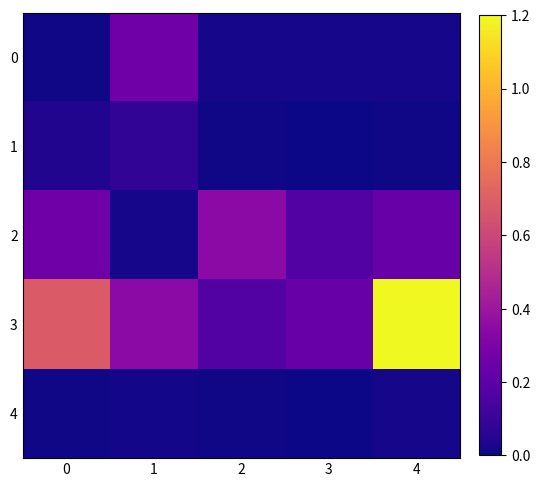

How many series are shown in this chart?

5